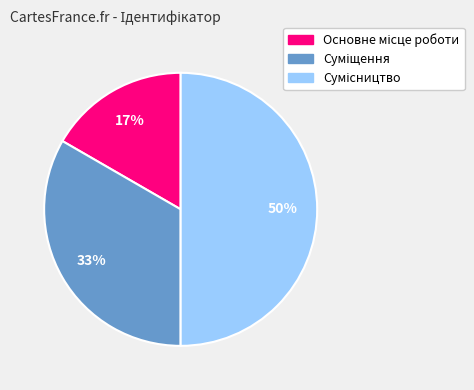

To the nearest percent, what is the average slice percentage?

33%